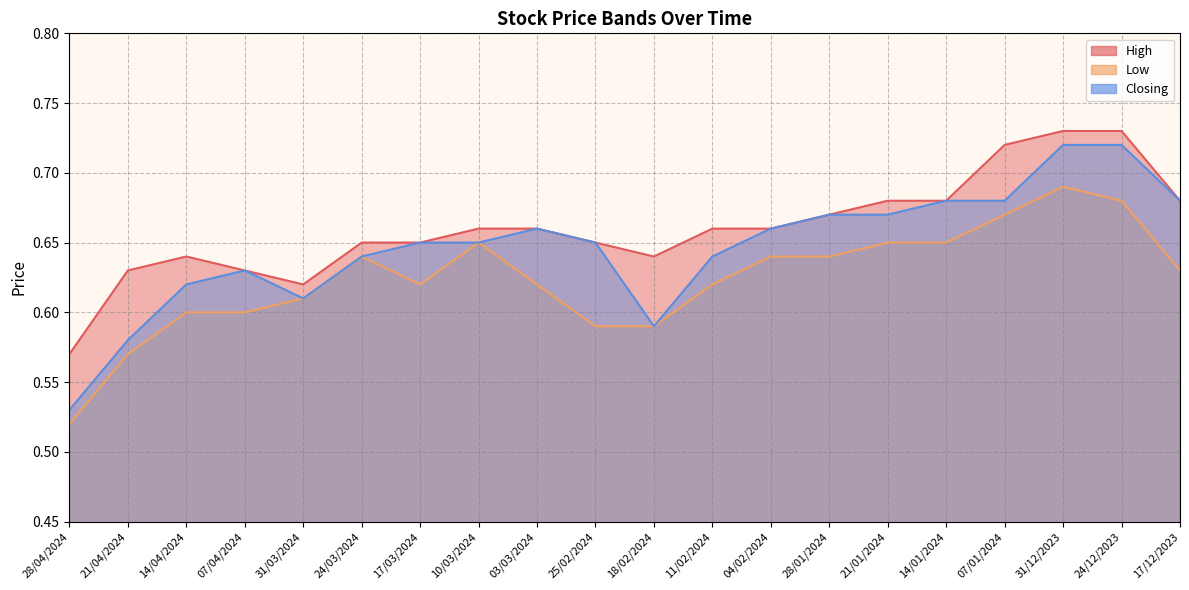

Rank the series by their average value, from lowest to highest.

Low, Closing, High